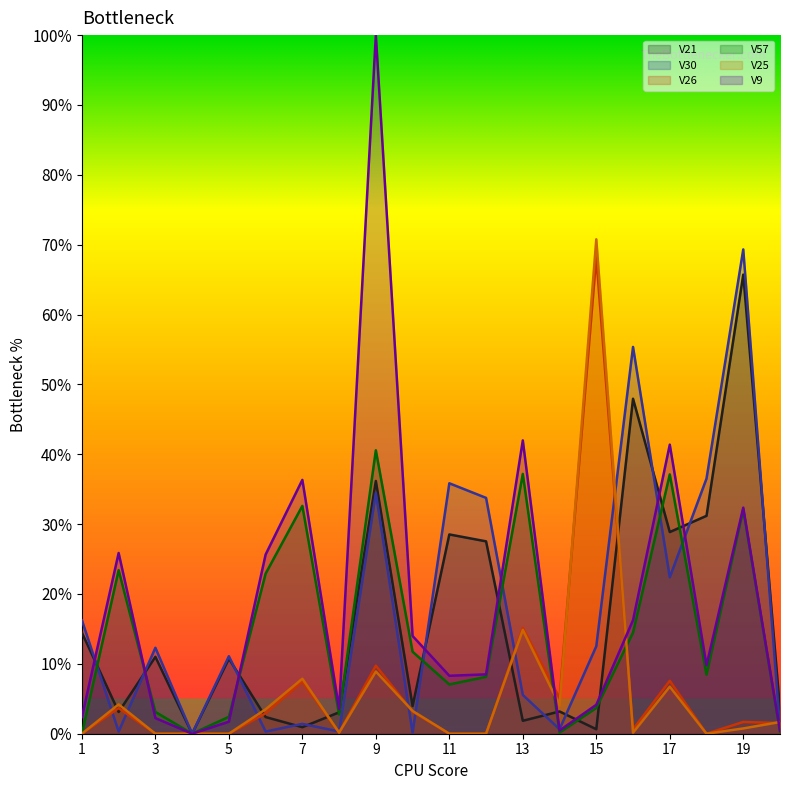

Where is the first local maximum for V21?

3